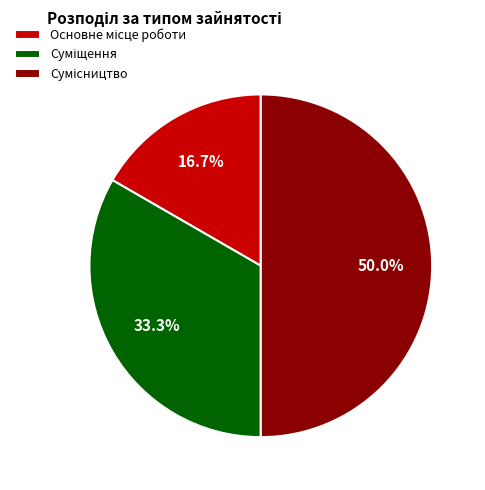

Which slice is the largest?

Сумісництво